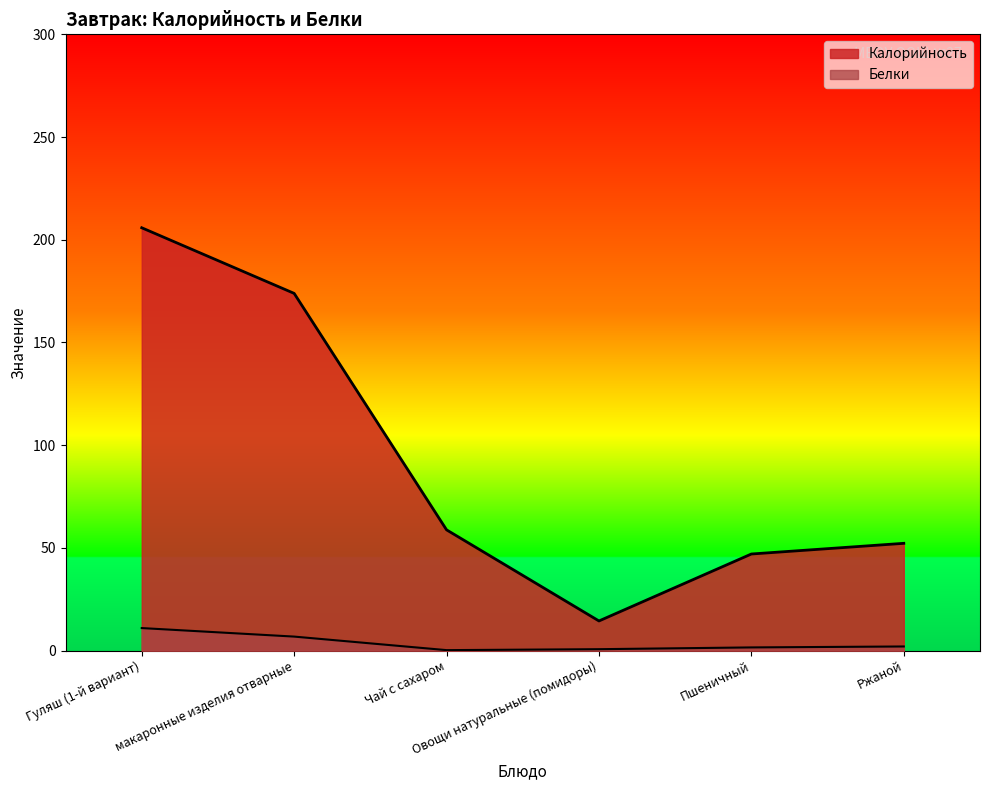

How many lines are shown in the chart?

2